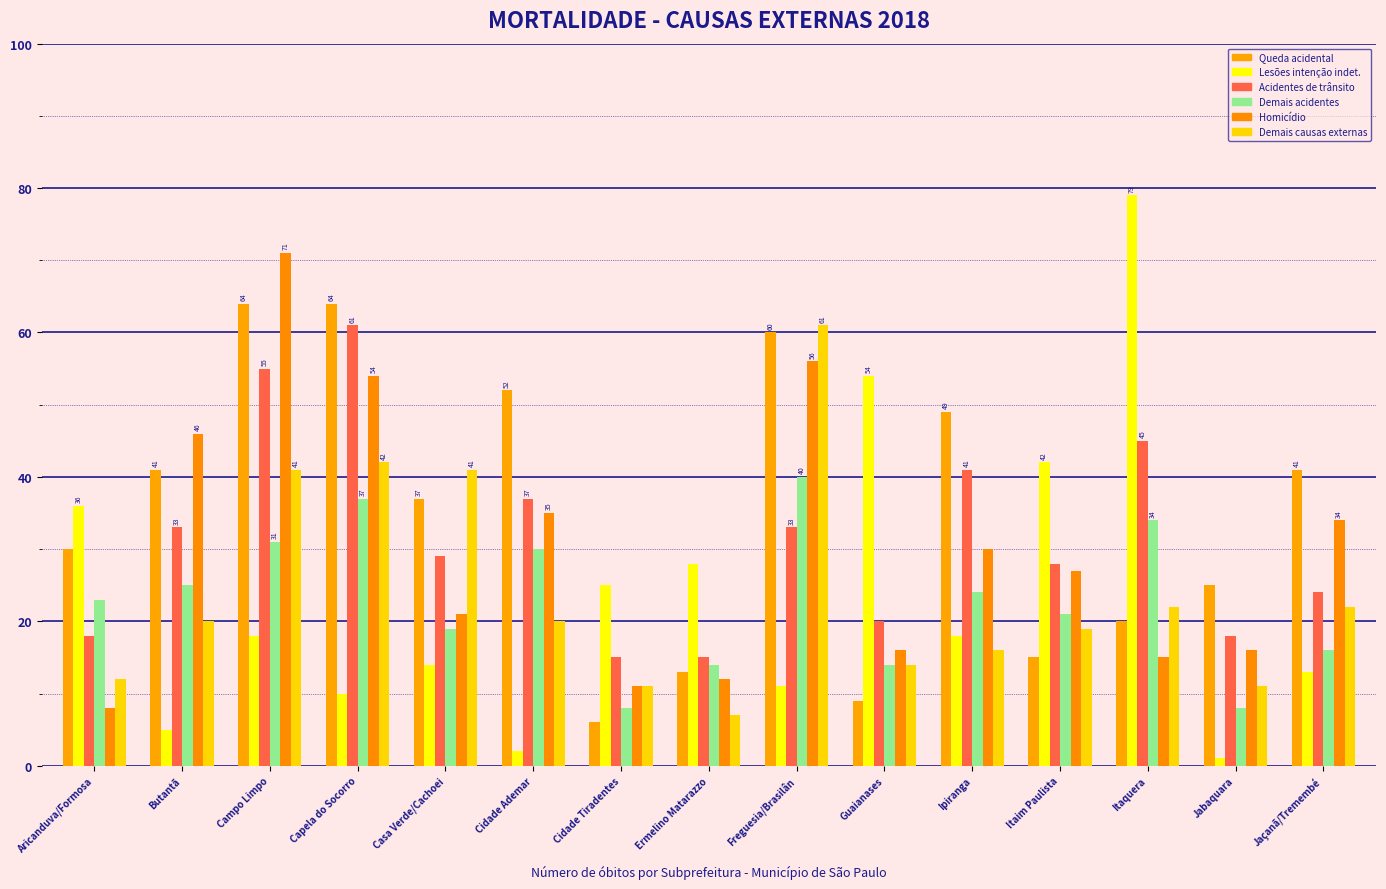

What is the sum of the Demais causas externas values at Cidade Tiradentes and Casa Verde/Cachoei?

52